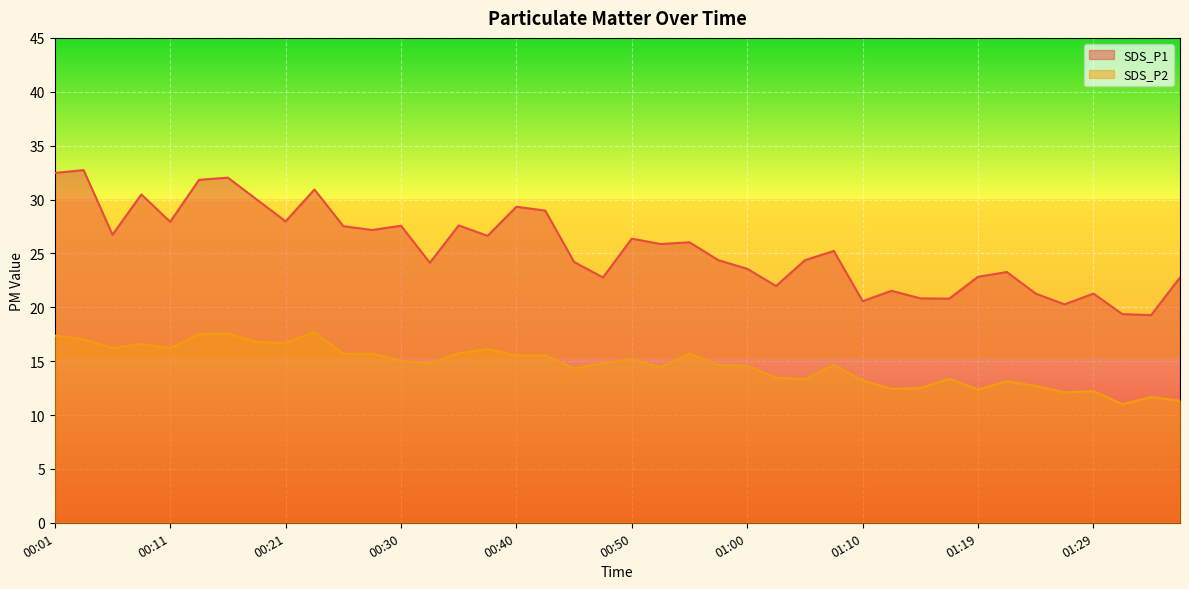

What is the maximum value shown in the chart?

32.7